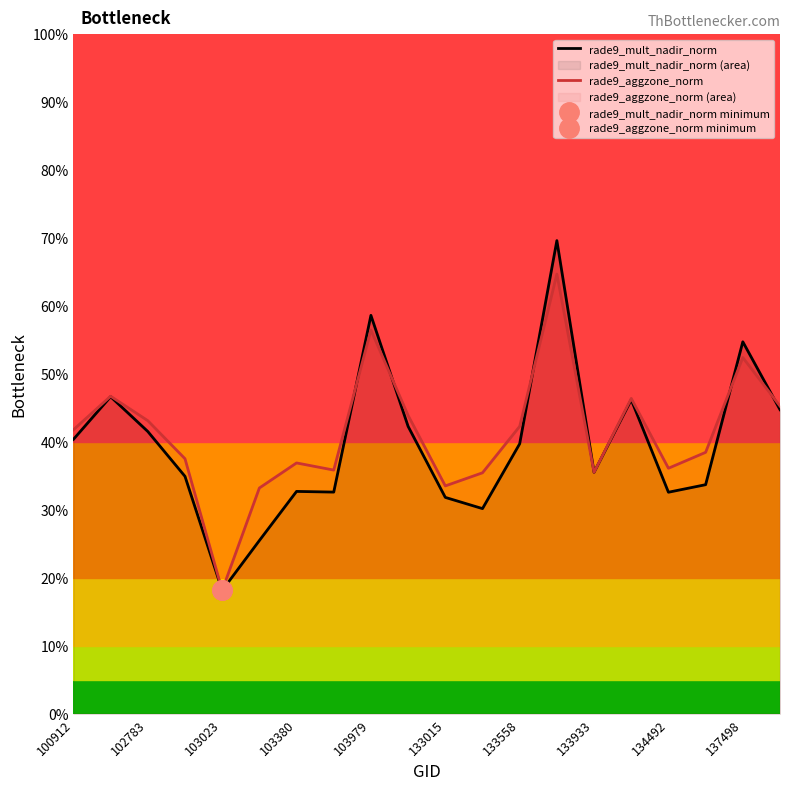

The rade9_aggzone_norm series shows 0.6 at 133933. True or false?

False